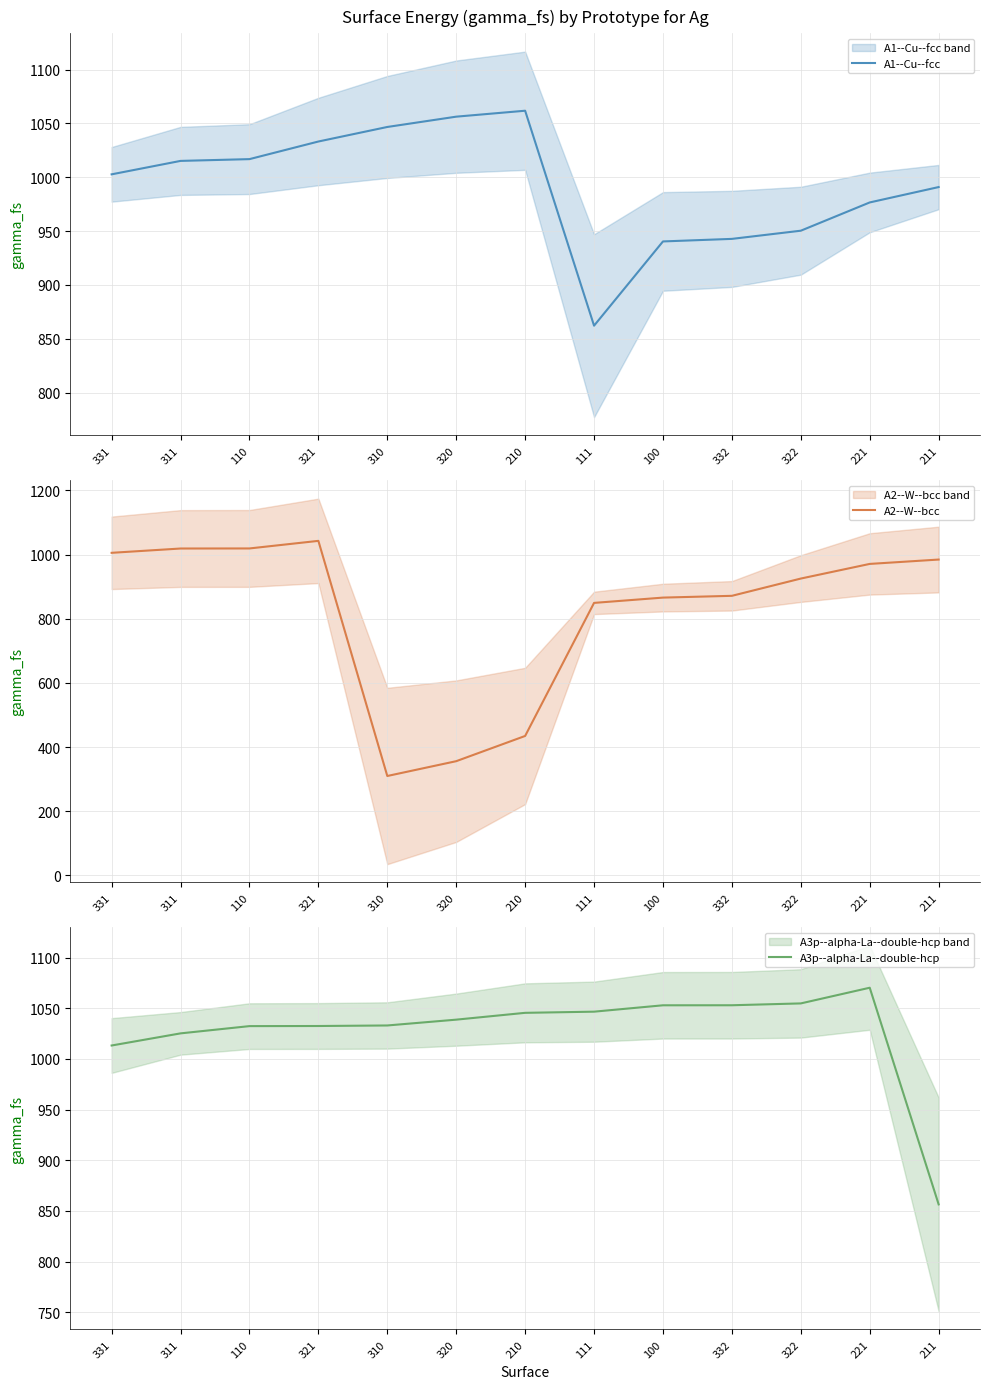

How many interior local valleys does the A1--Cu--fcc series have?

1